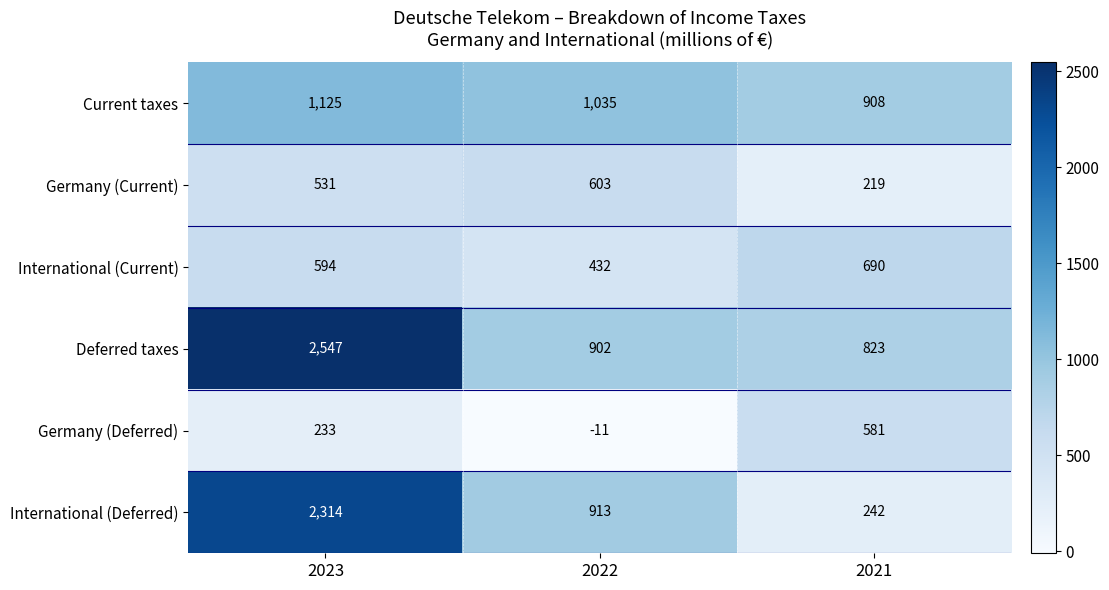

Reading right to left, what are all the values shown in this chart?

Current taxes: 2021=908	2022=1035	2023=1125
Germany (Current): 2021=219	2022=603	2023=531
International (Current): 2021=690	2022=432	2023=594
Deferred taxes: 2021=823	2022=902	2023=2547
Germany (Deferred): 2021=581	2022=-11	2023=233
International (Deferred): 2021=242	2022=913	2023=2314